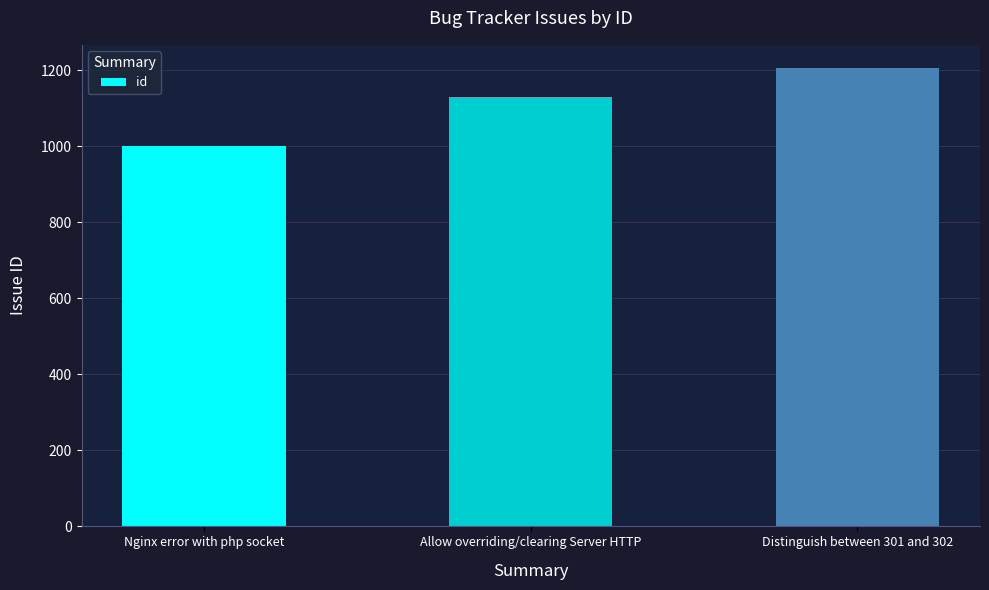

What is the difference between the values at Distinguish between 301 and 302 and Nginx error with php socket?

206